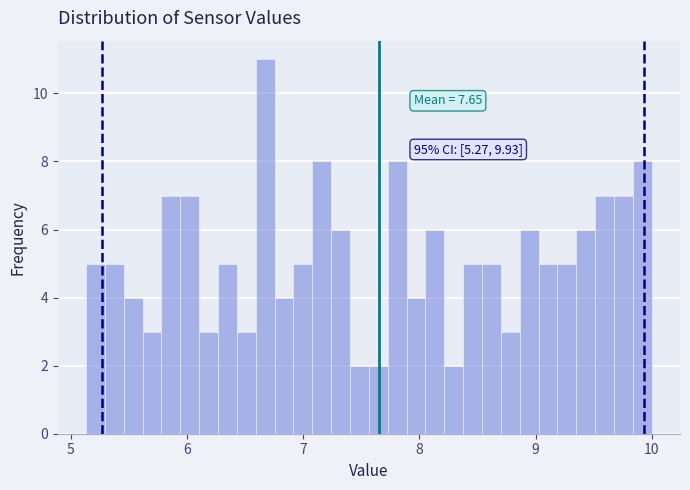

Around what value on the x-axis is the tallest bar? Give the approximate position of its centre, as read against the axis.

6.7